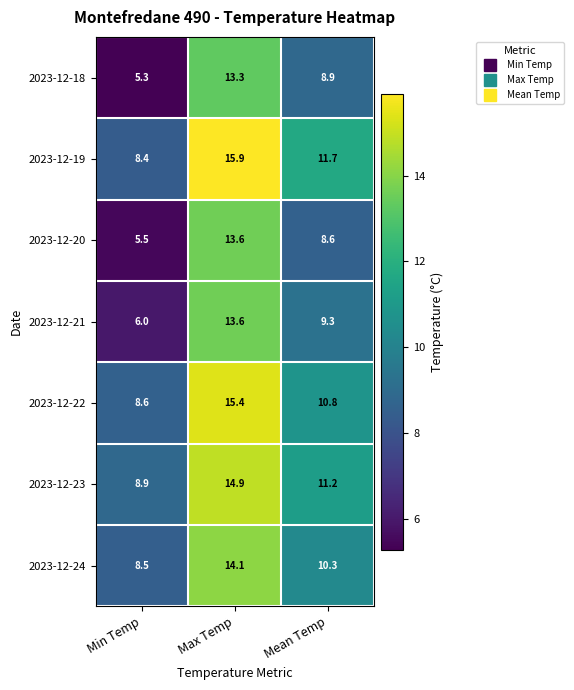

What is the difference between the 2023-12-22 values at Max Temp and Mean Temp?

4.6